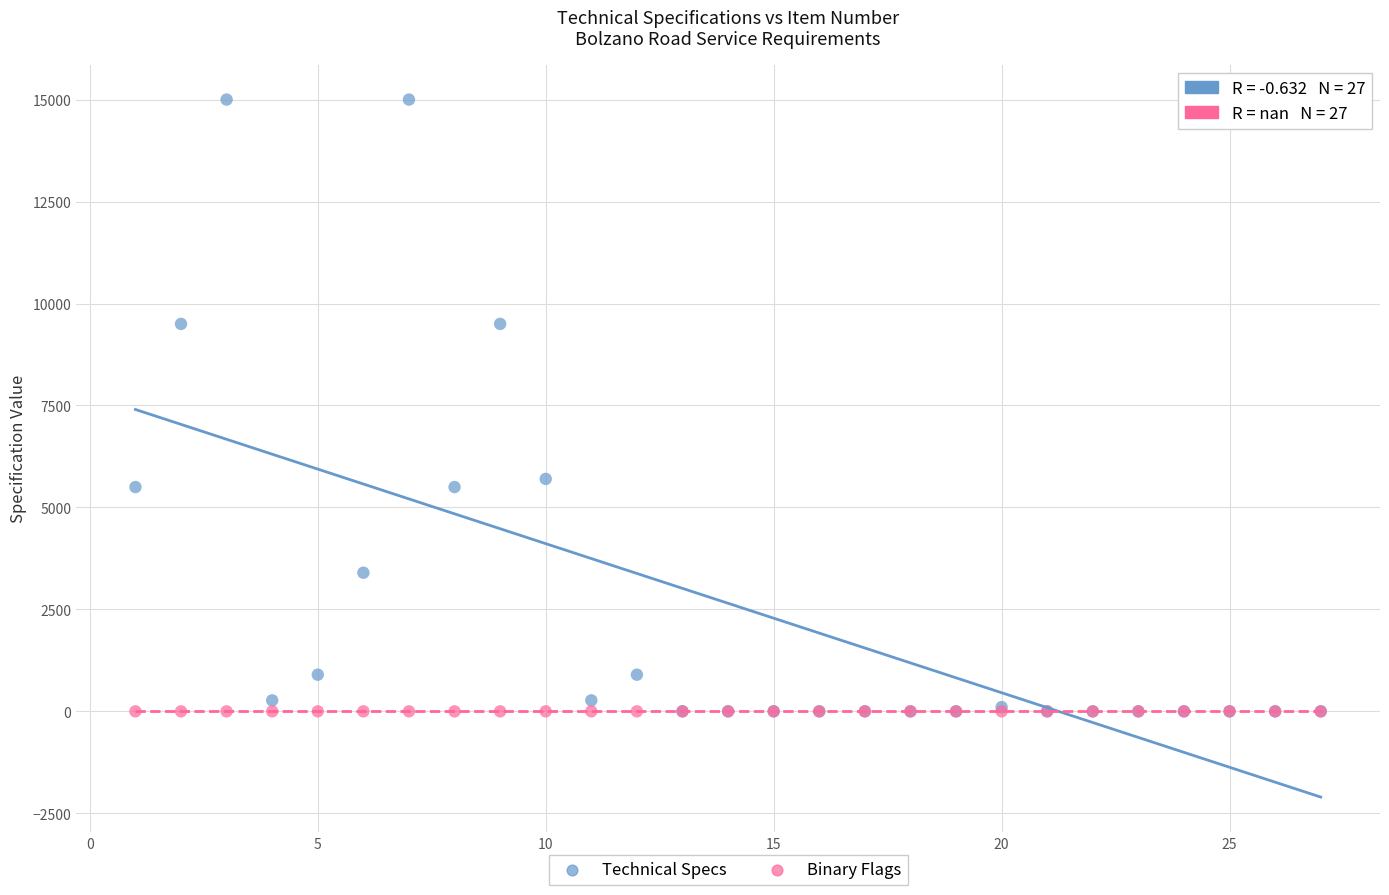

Across all series, what Y value is closest to 7500?

5700